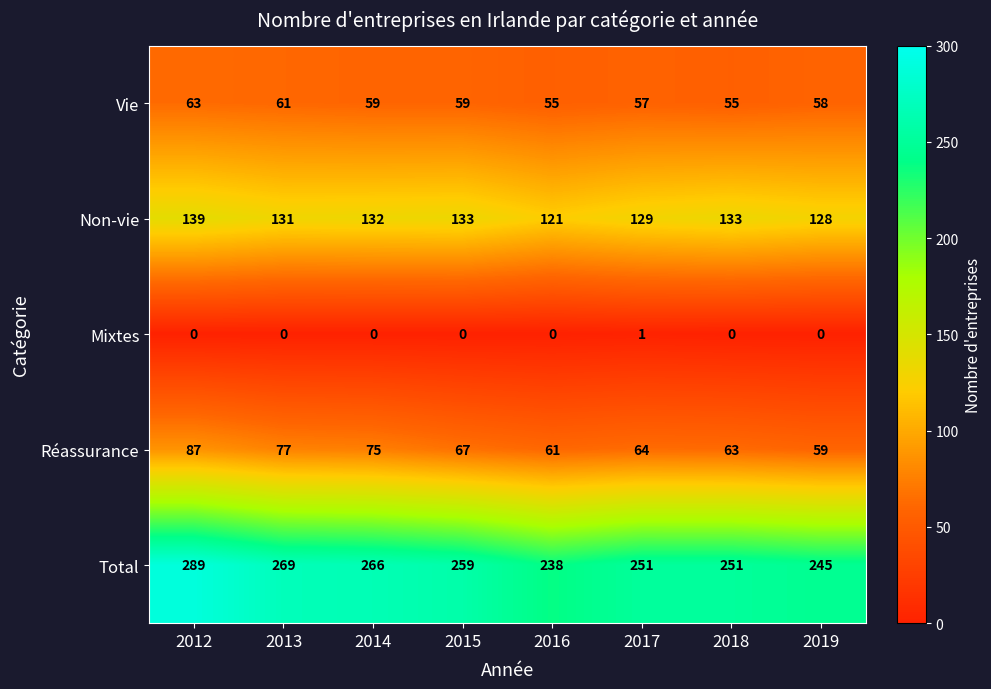

Which series changed the most between 2012 and 2014?

Total